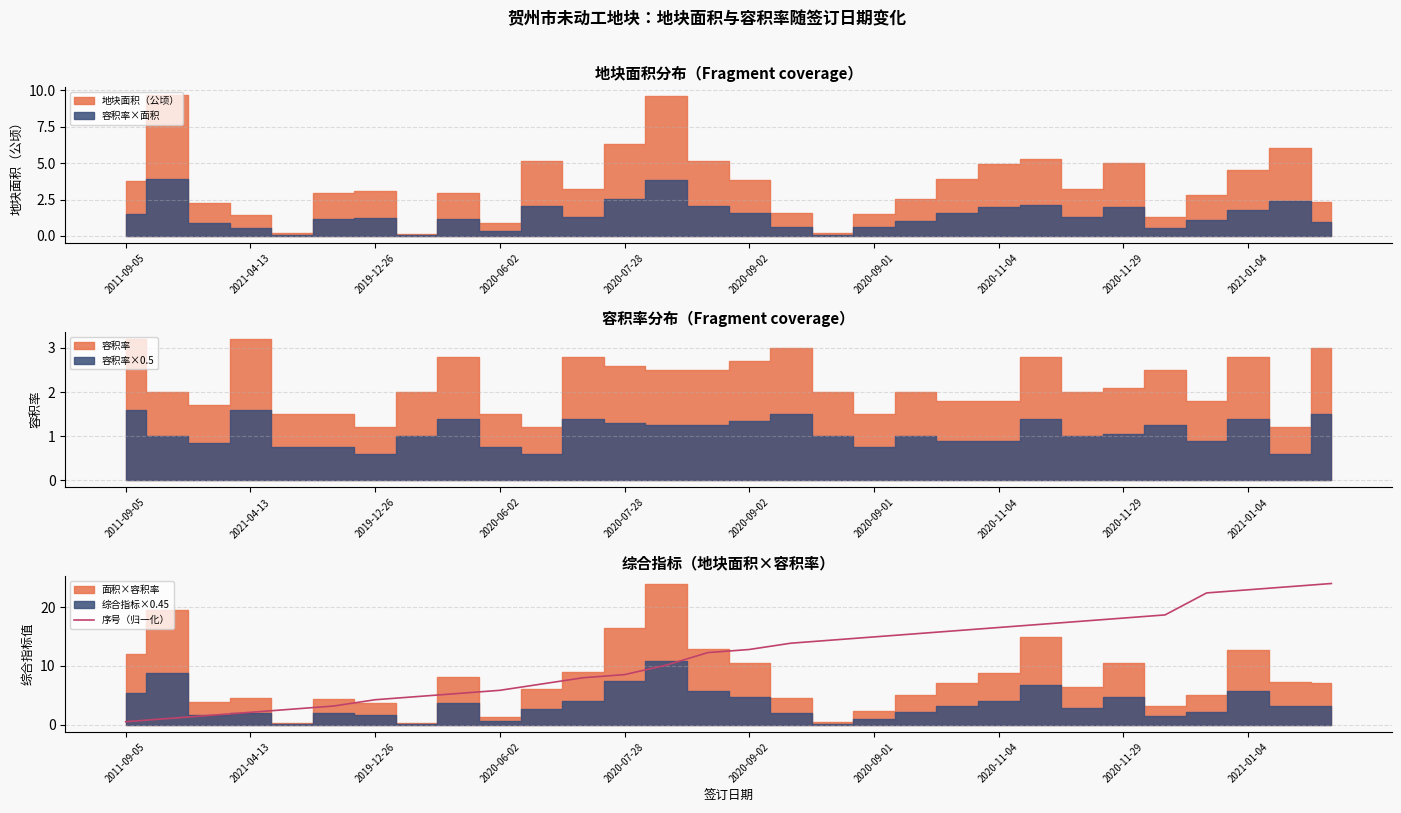

What is the sum of the values at 2011-09-05 and 11?

8.5